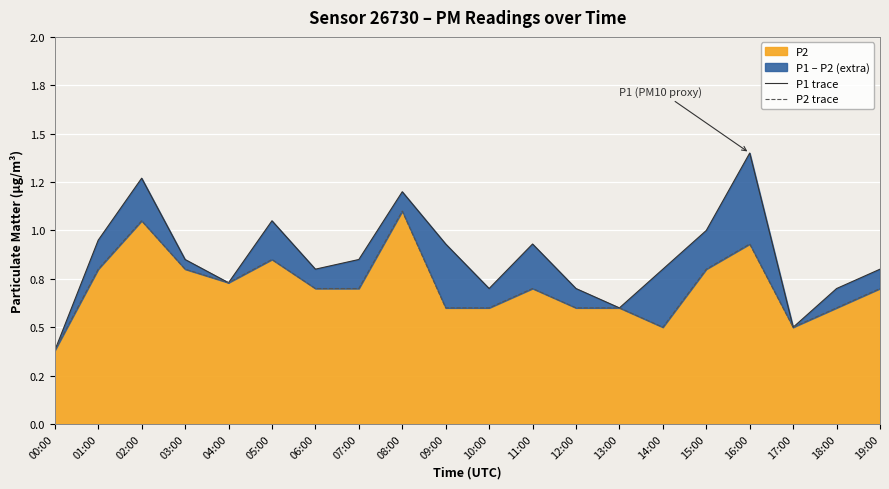

The P2 trace series shows 0.8 at 03:00. True or false?

True